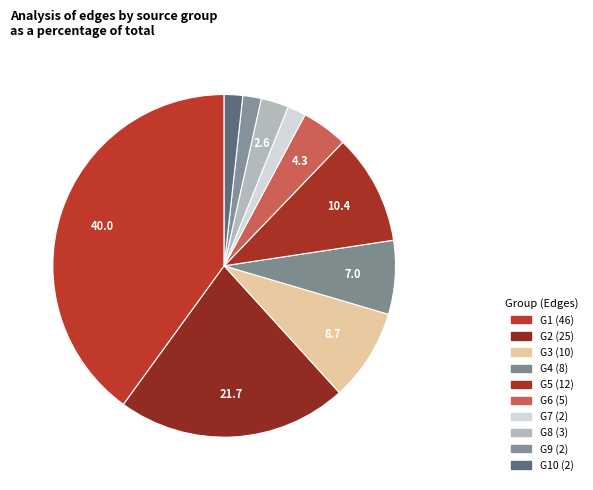

Which category has the biggest portion of the pie?

G1